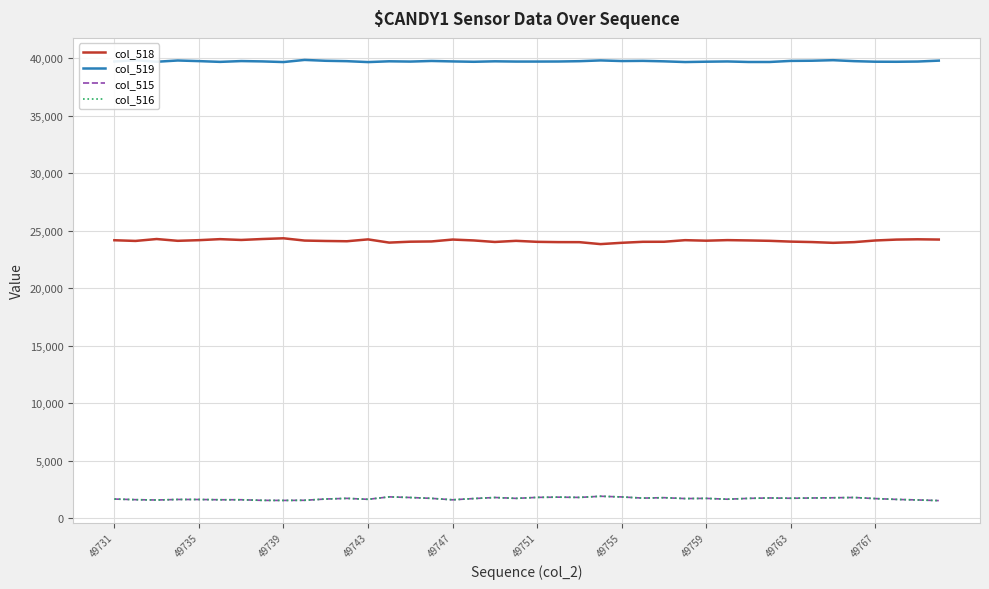

True or false: col_519 and col_518 cross at least once.

False